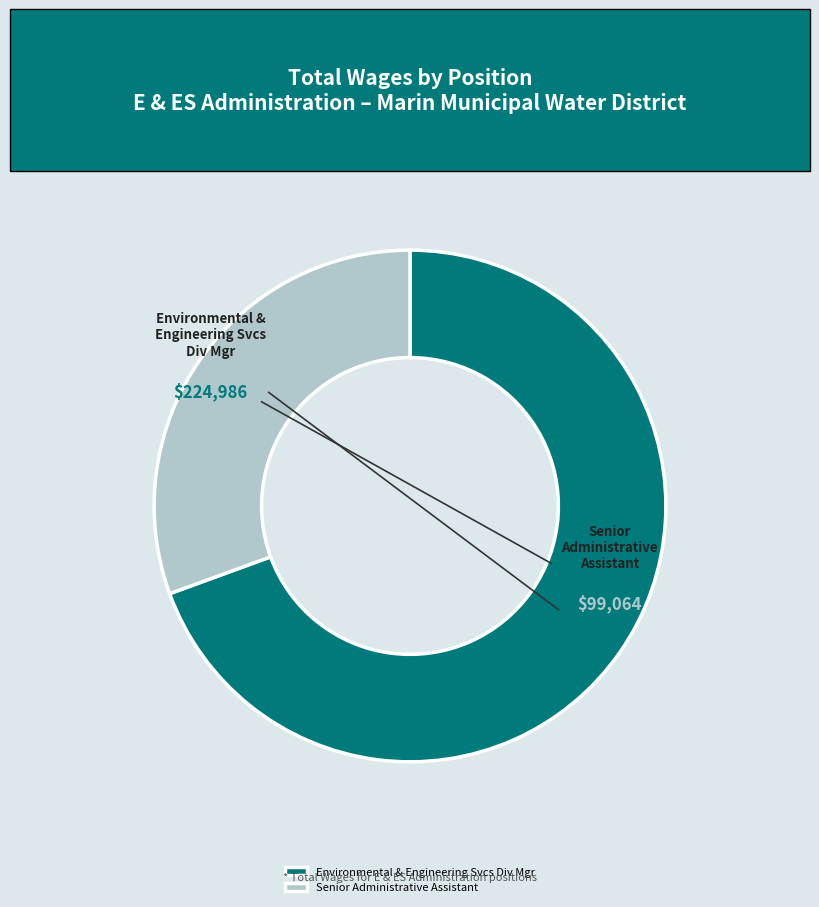

The Senior Administrative Assistant slice represents 31% of the pie. True or false?

True